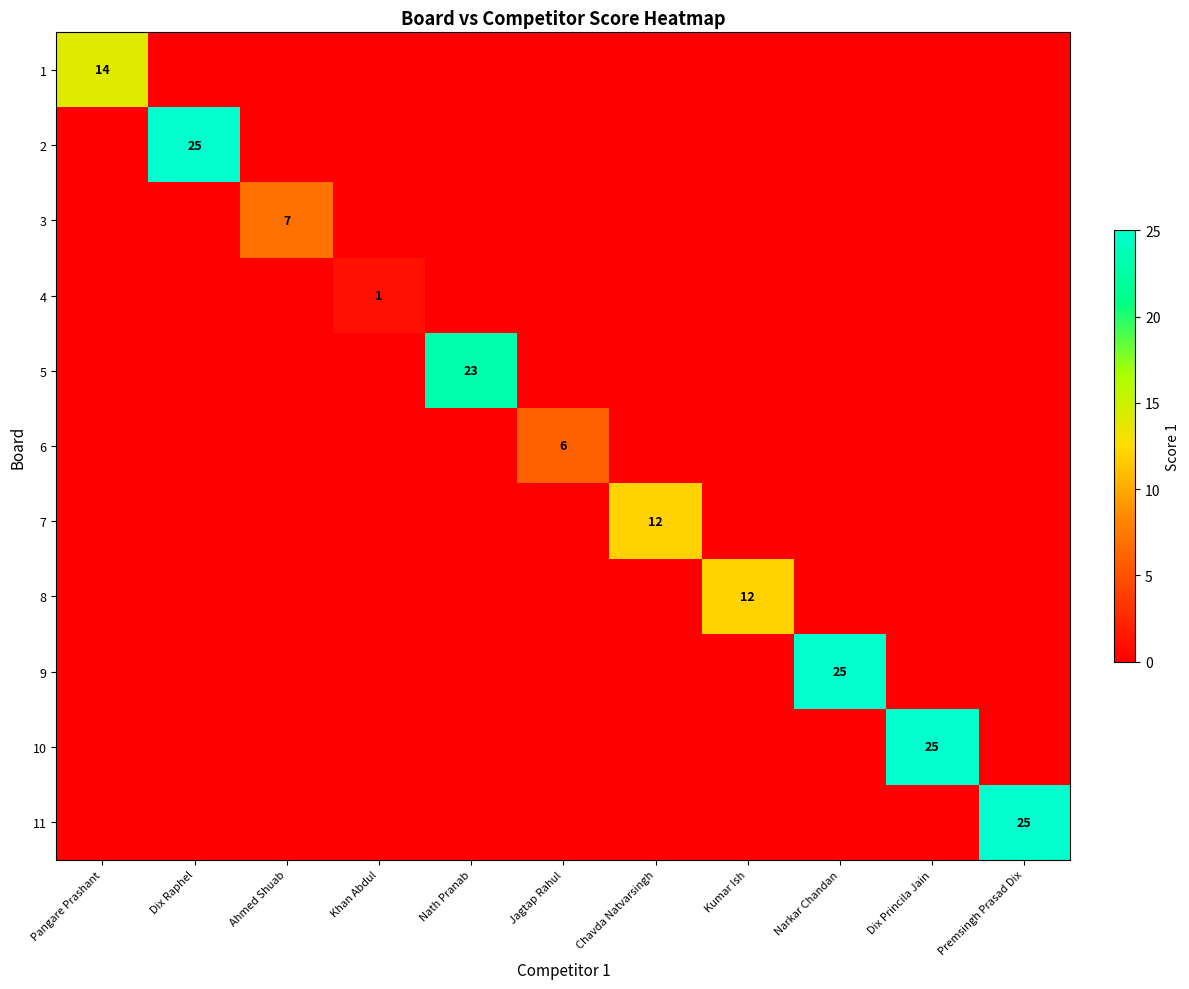

Is it true that 6 equals 10 at Jagtap Rahul?

False